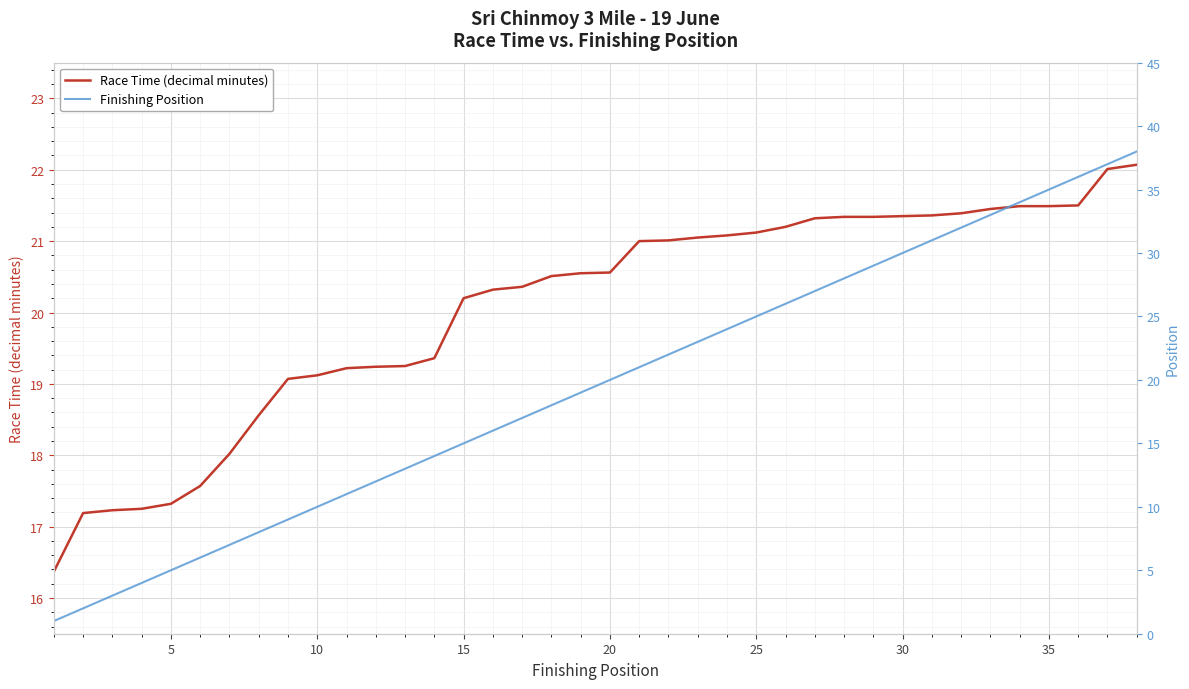

Which series has the widest spread of values?

Finishing Position